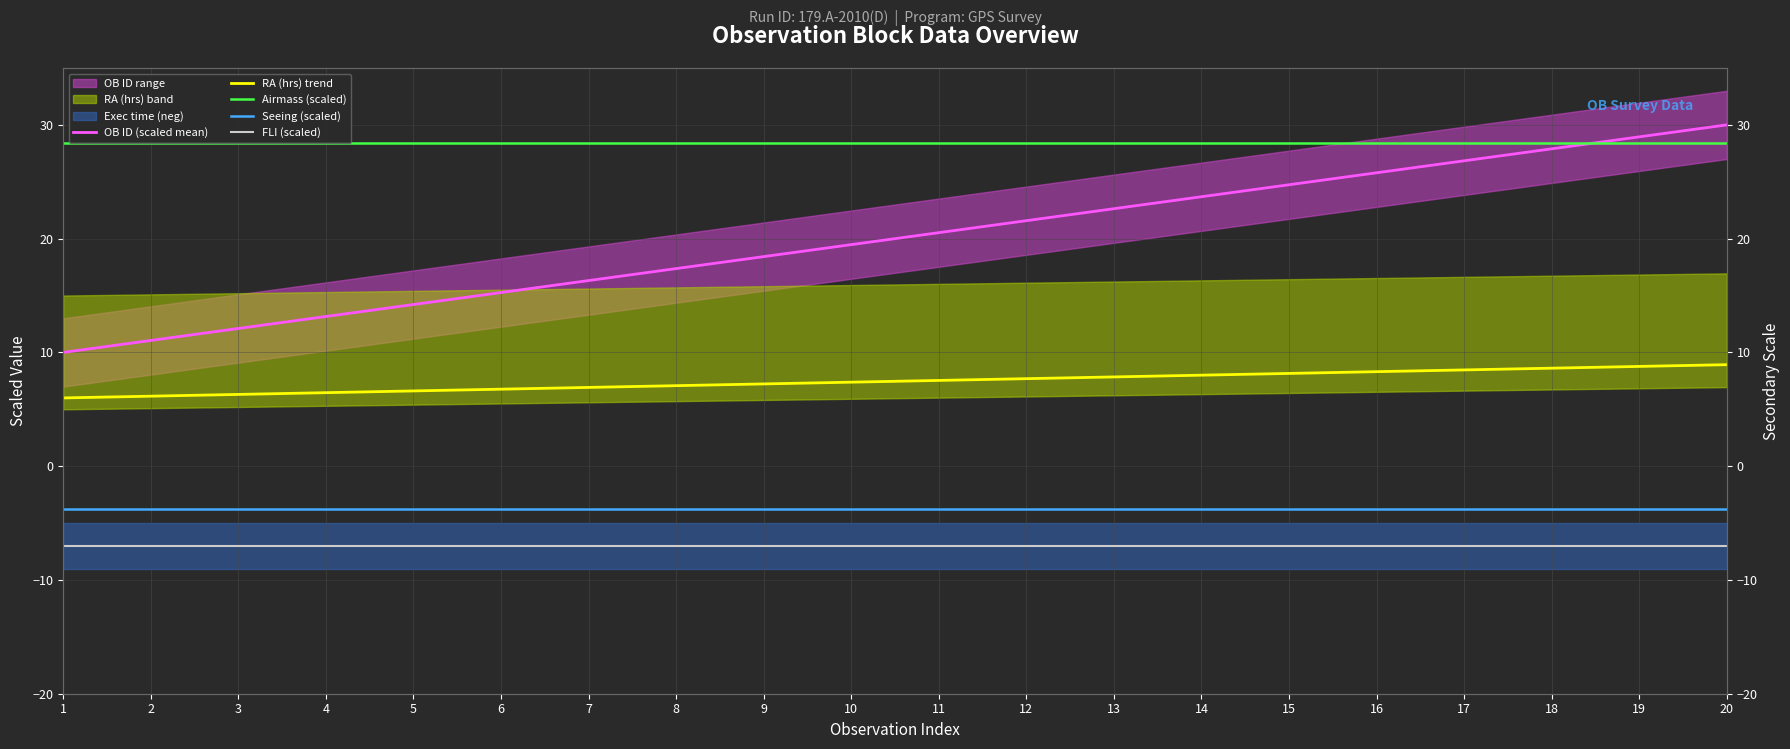

What is the difference between the highest and lowest values at 3?

35.4